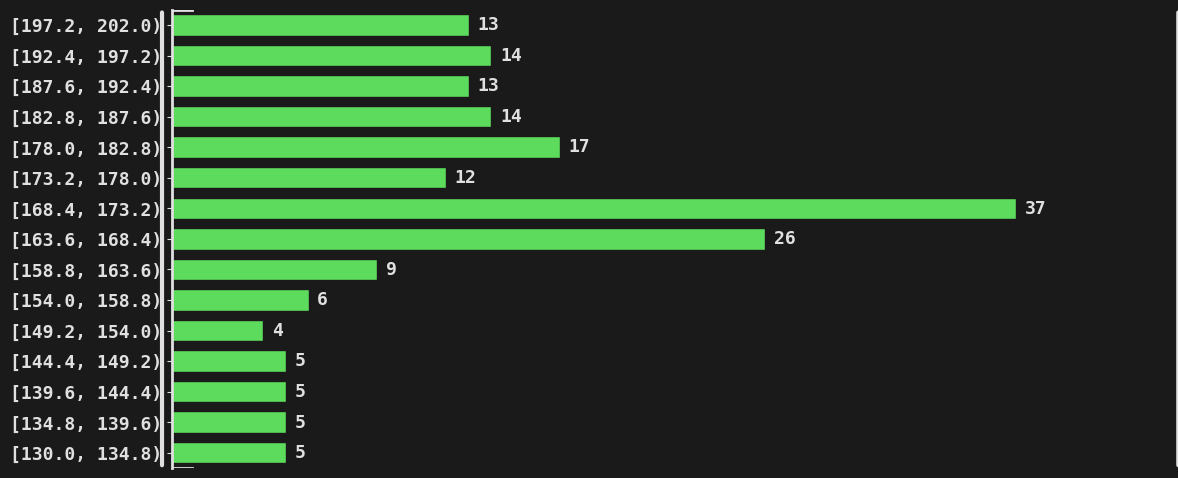

Reading bottom to top, transcribe all the data shown in this chart.

[130.0, 134.8)=5	[134.8, 139.6)=5	[139.6, 144.4)=5	[144.4, 149.2)=5	[149.2, 154.0)=4	[154.0, 158.8)=6	[158.8, 163.6)=9	[163.6, 168.4)=26	[168.4, 173.2)=37	[173.2, 178.0)=12	[178.0, 182.8)=17	[182.8, 187.6)=14	[187.6, 192.4)=13	[192.4, 197.2)=14	[197.2, 202.0)=13